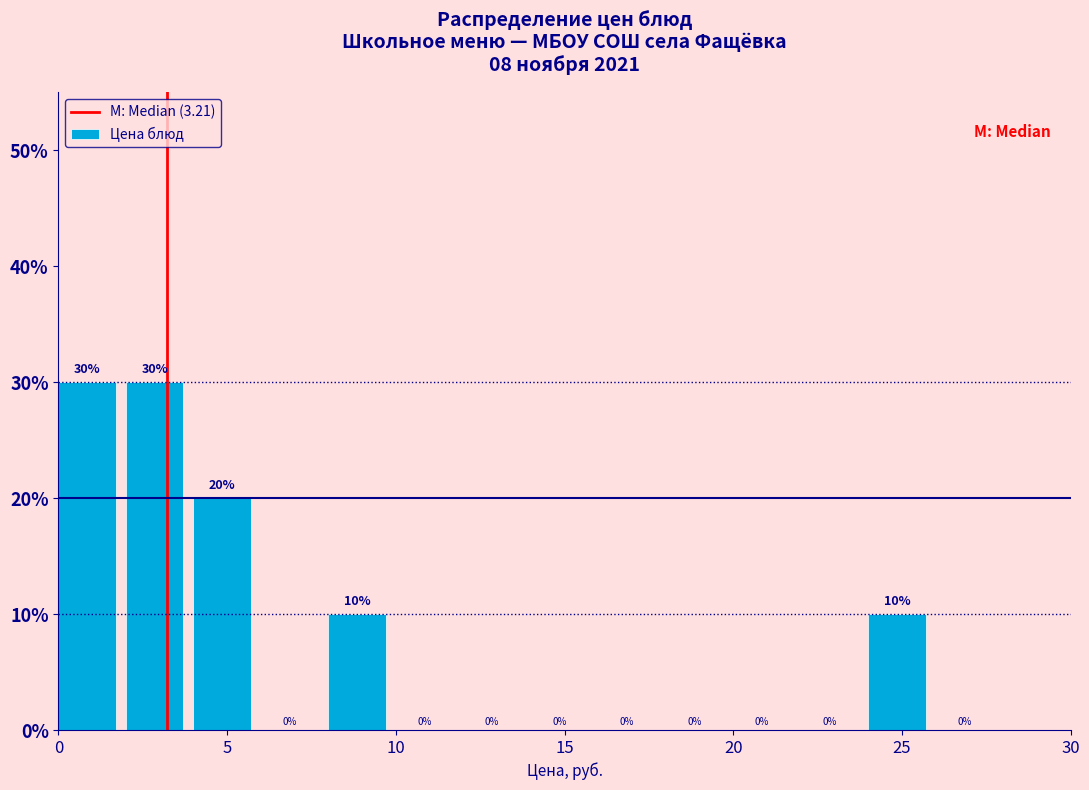

Reading left to right, list every bar in this chart as the range it spans on the x-axis followed by its height.

0 to 2: 30
2 to 4: 30
4 to 6: 20
6 to 8: 0
8 to 10: 10
10 to 12: 0
12 to 14: 0
14 to 16: 0
16 to 18: 0
18 to 20: 0
20 to 22: 0
22 to 24: 0
24 to 26: 10
26 to 28: 0